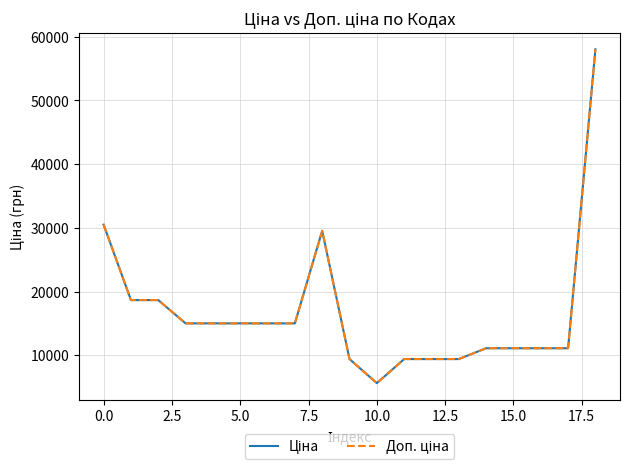

True or false: Ціна and Доп. ціна cross at least once.

False